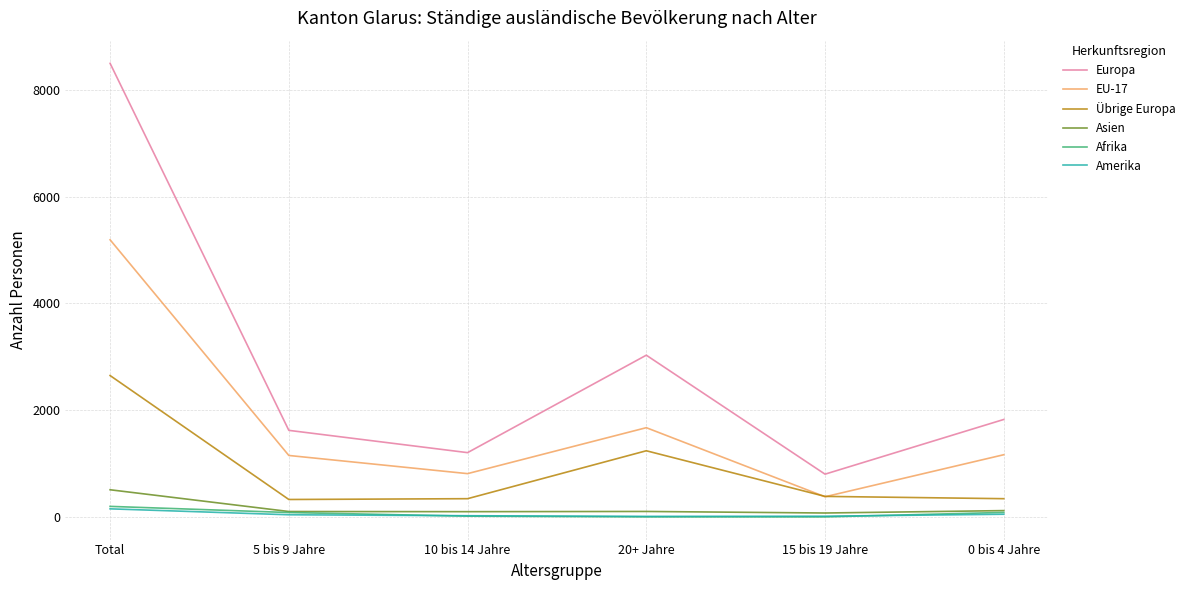

The value of Afrika at 20+ Jahre is 5. True or false?

True